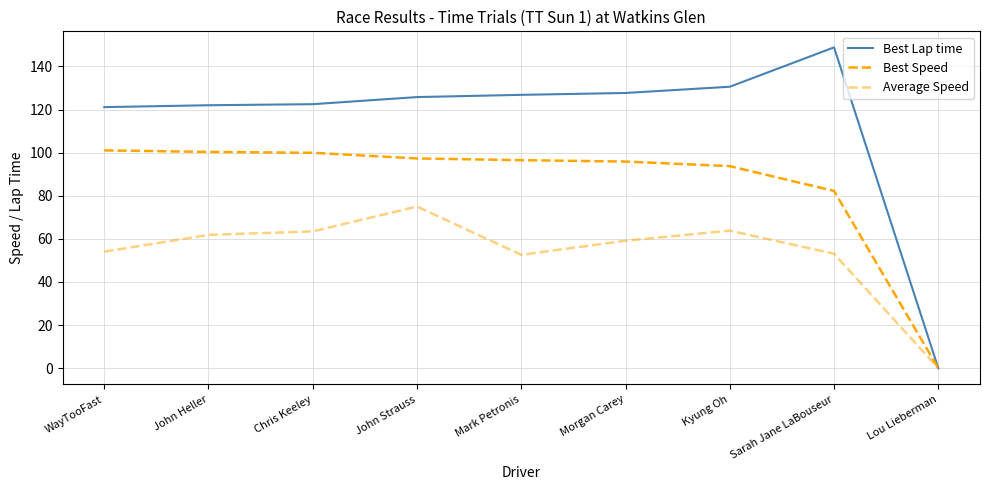

How many values in Best Speed are above zero?

8